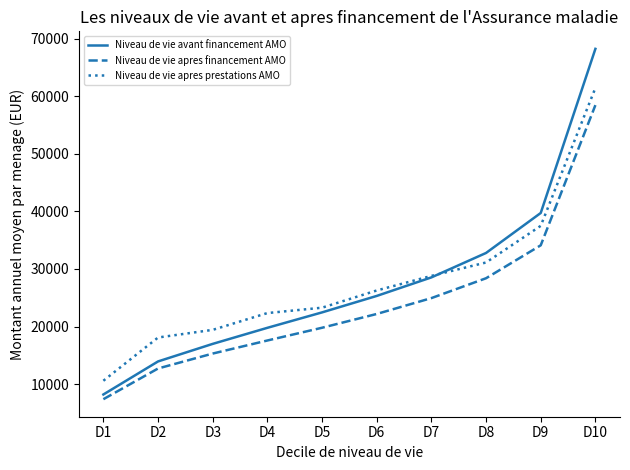

List the series in order of their peak value, highest first.

Niveau de vie avant financement AMO, Niveau de vie apres prestations AMO, Niveau de vie apres financement AMO